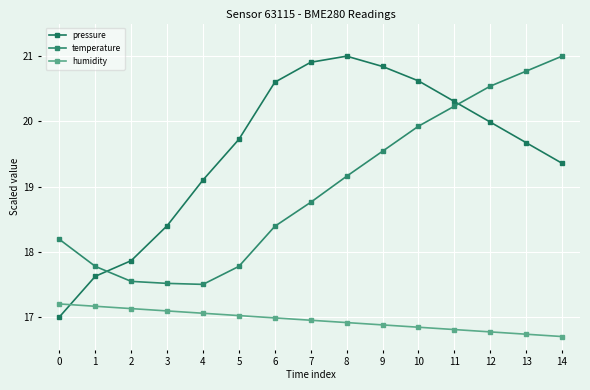

Does the chart display data point markers on the line(s)?

Yes